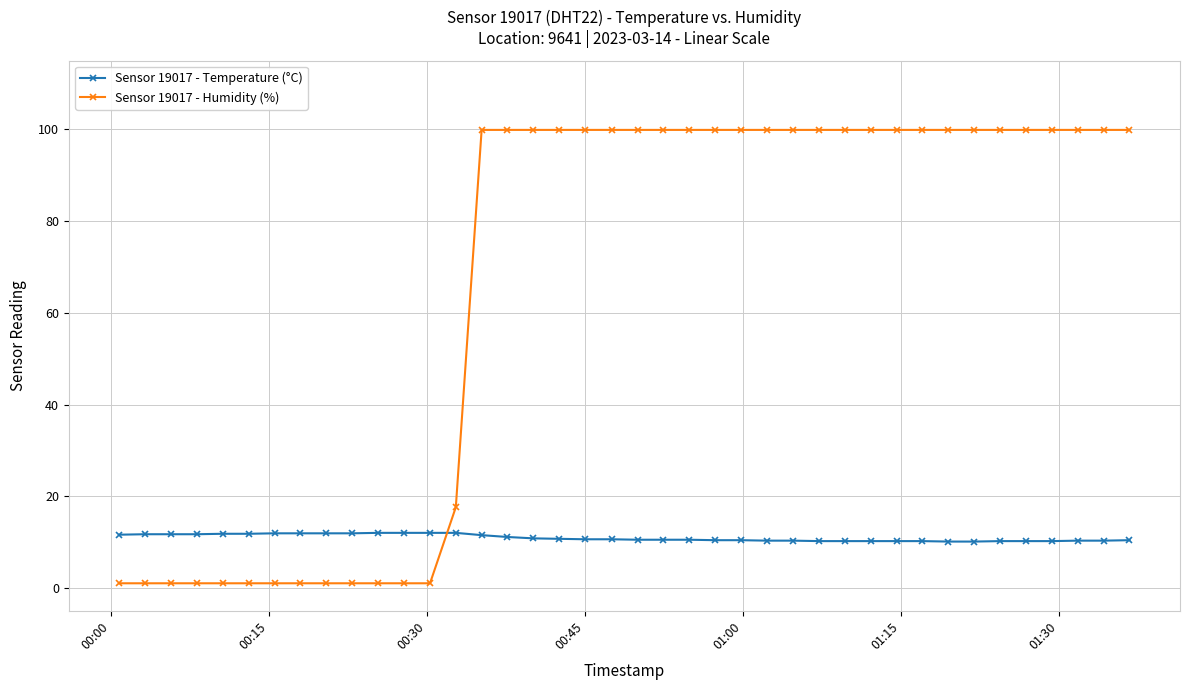

What is the difference between the maximum and minimum values in the Sensor 19017 - Humidity (%) series?

98.9